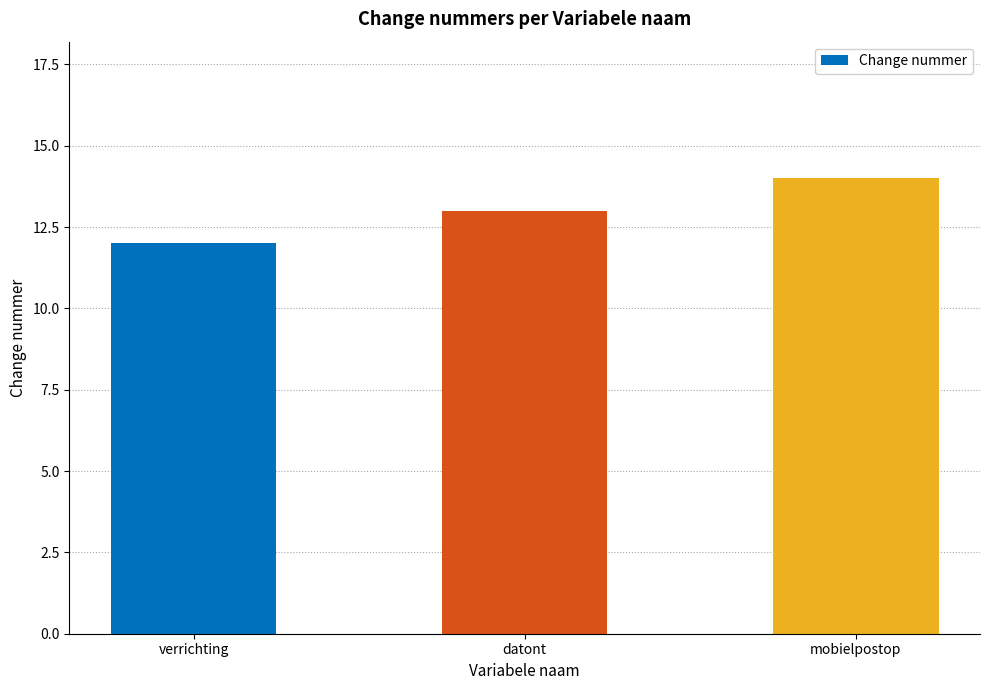

Approximately how many times larger is the value at mobielpostop compared to datont?

1.1